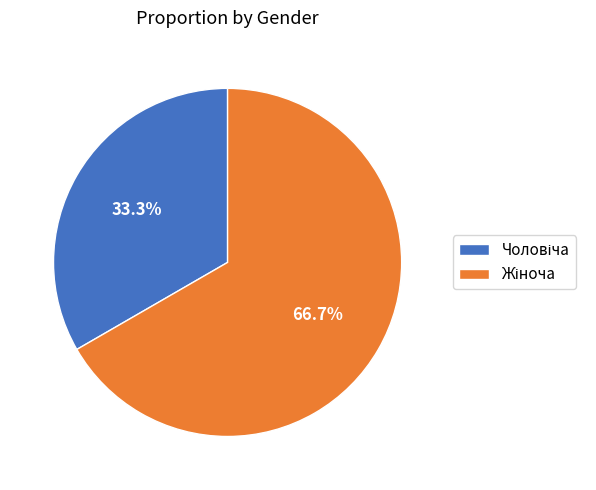

To the nearest percent, what is the average slice percentage?

50%